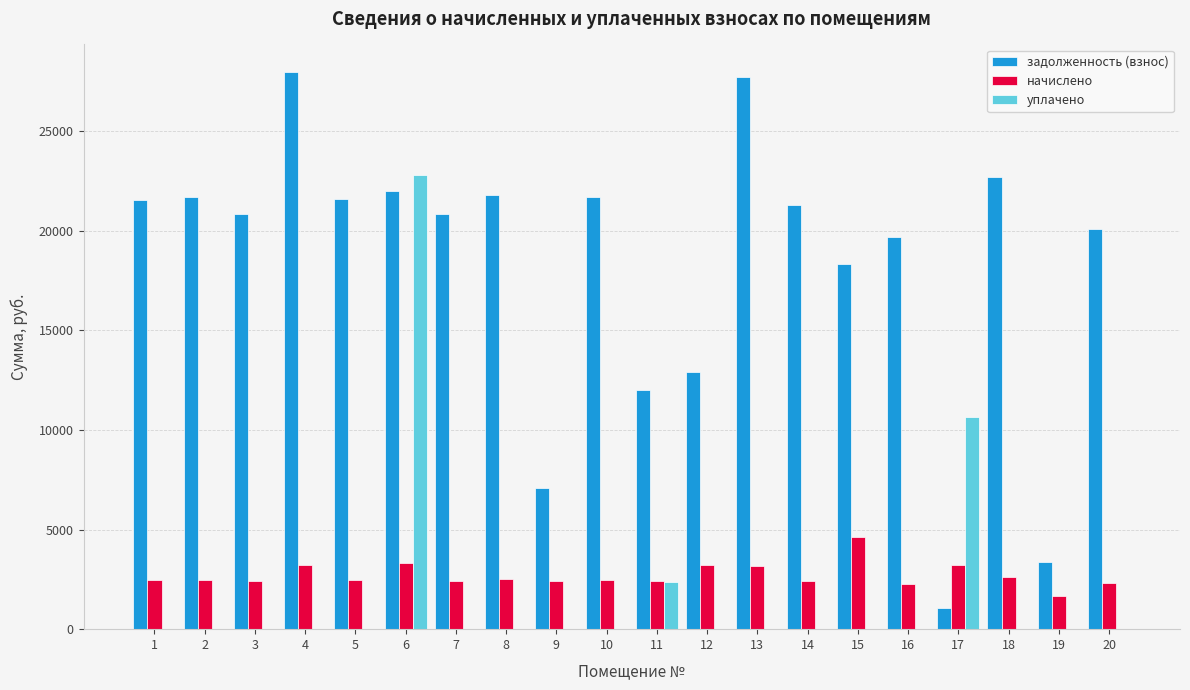

Between 8 and 16, which series saw the biggest shift?

задолженность (взнос)